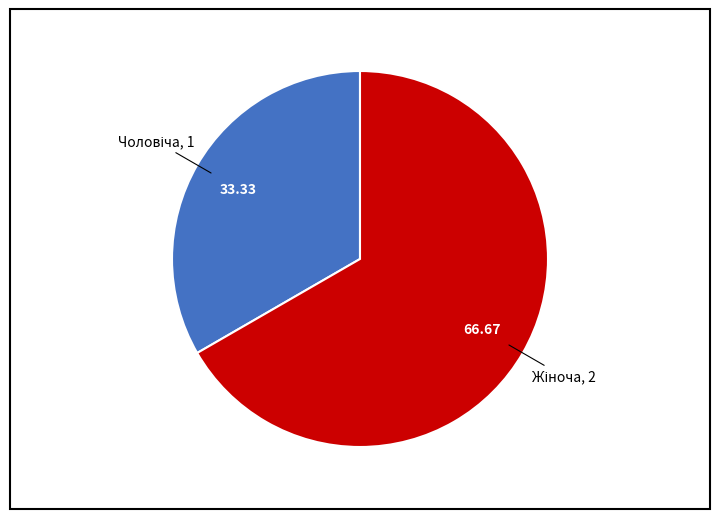

Does any single category account for the majority?

Yes